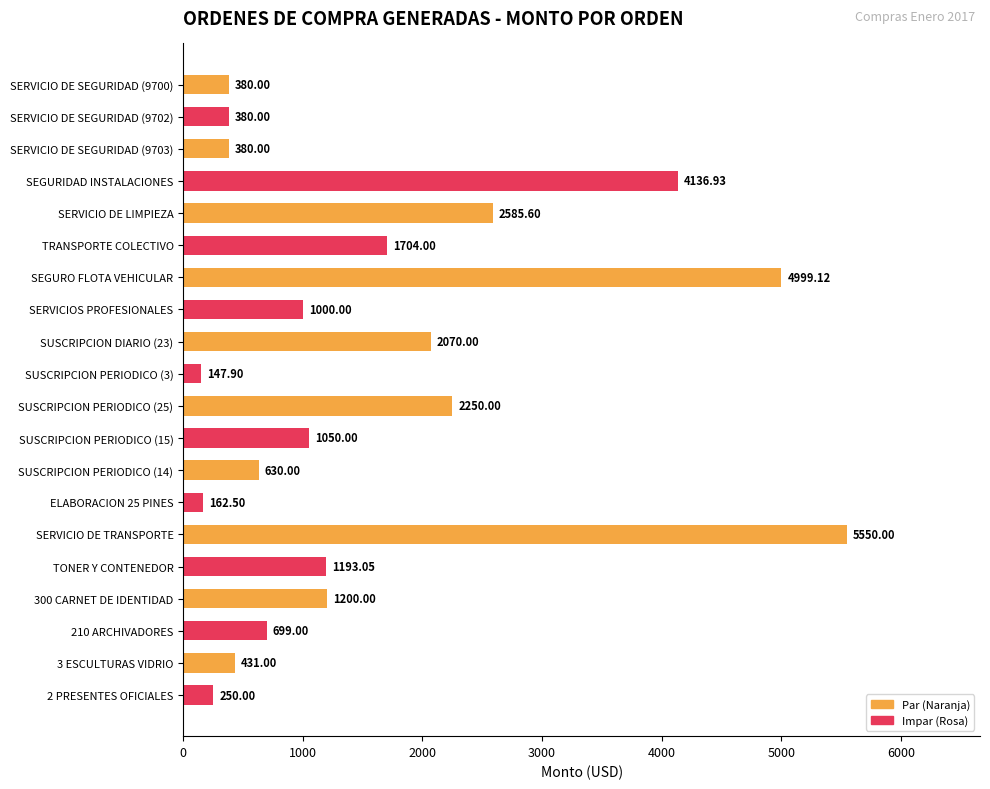

Which label corresponds to the largest value in the chart?

SERVICIO DE TRANSPORTE